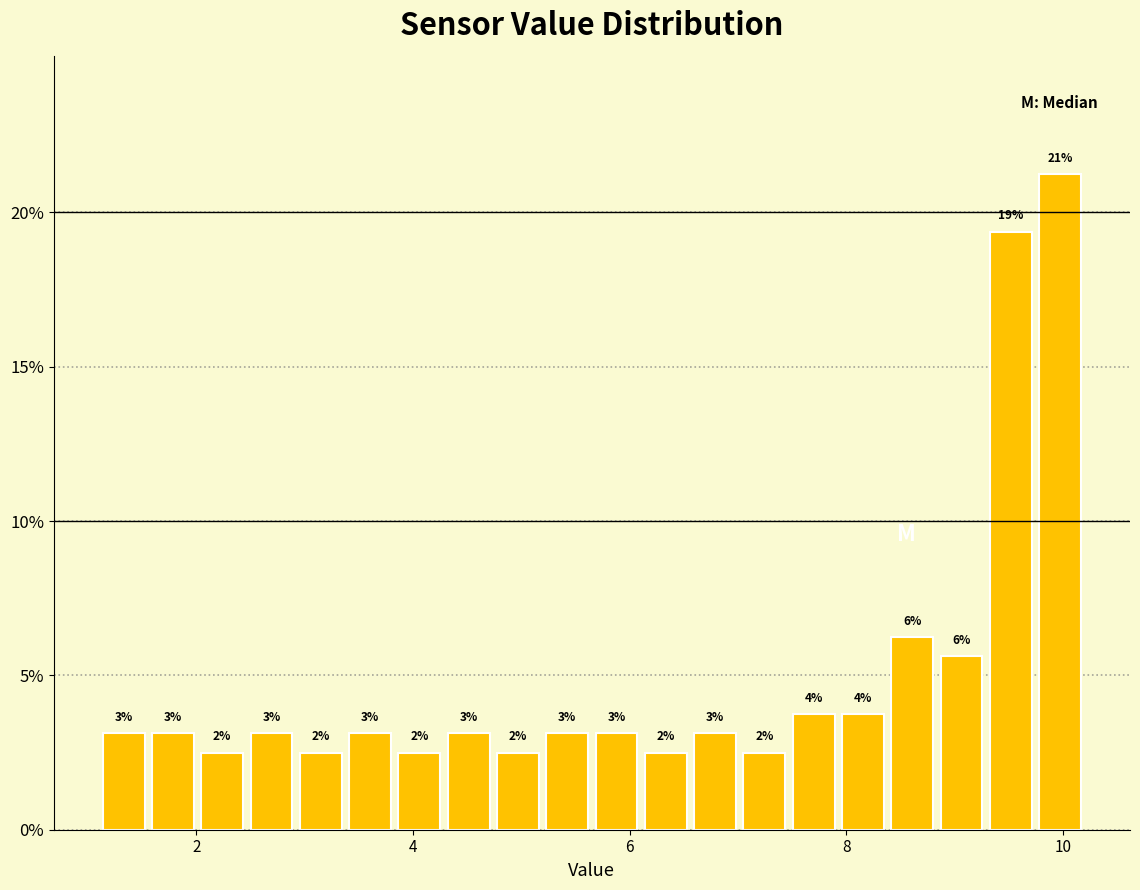

Around what value on the x-axis is the tallest bar? Give the approximate position of its centre, as read against the axis.

10.0